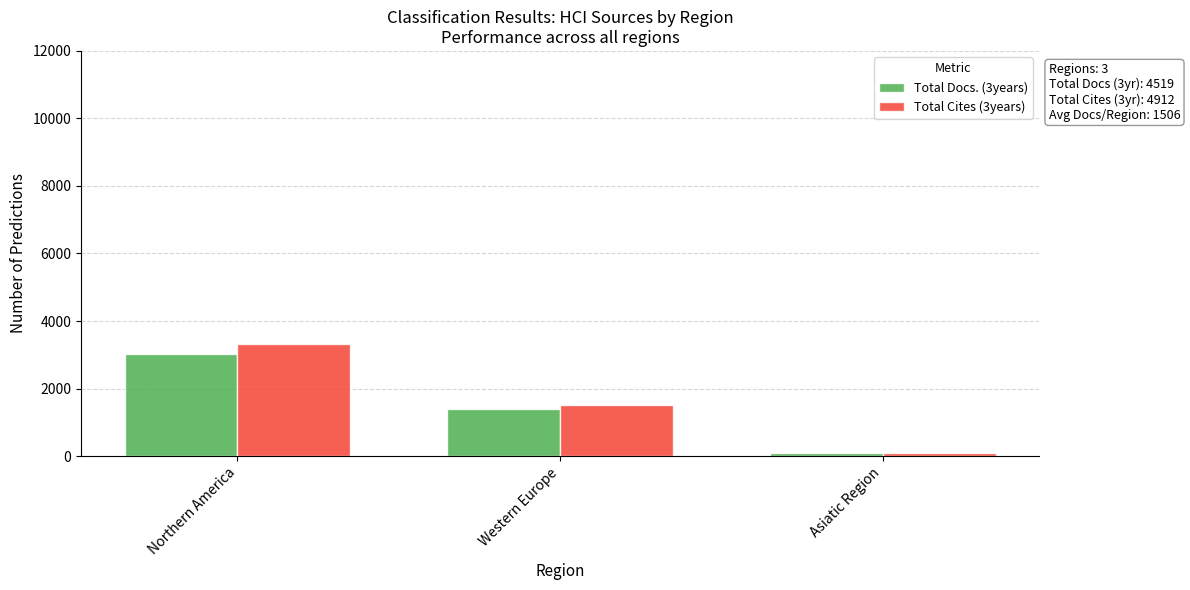

What is the value of the Total Docs. (3years) bar at the 1st from the left?

3032